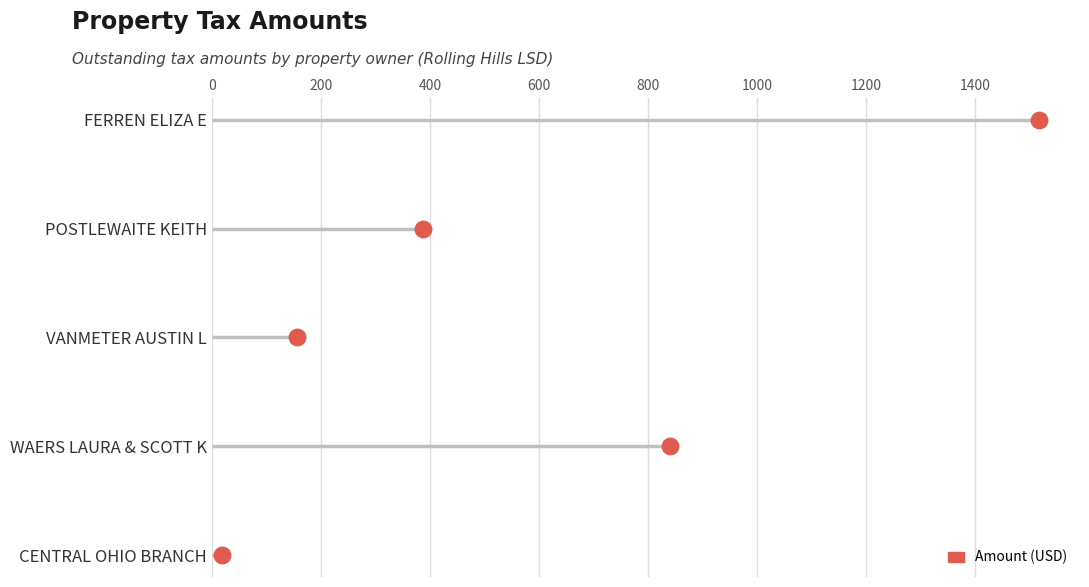

Which has a higher value, 400 or 200?

400